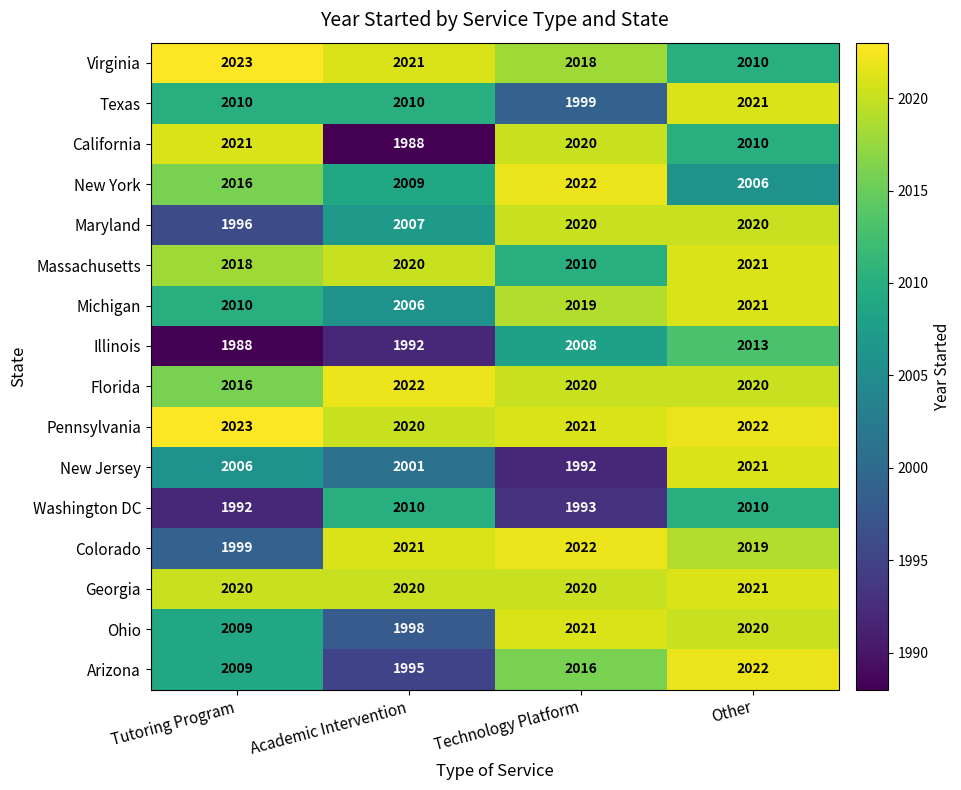

What is the total value across all series at Other?

32277